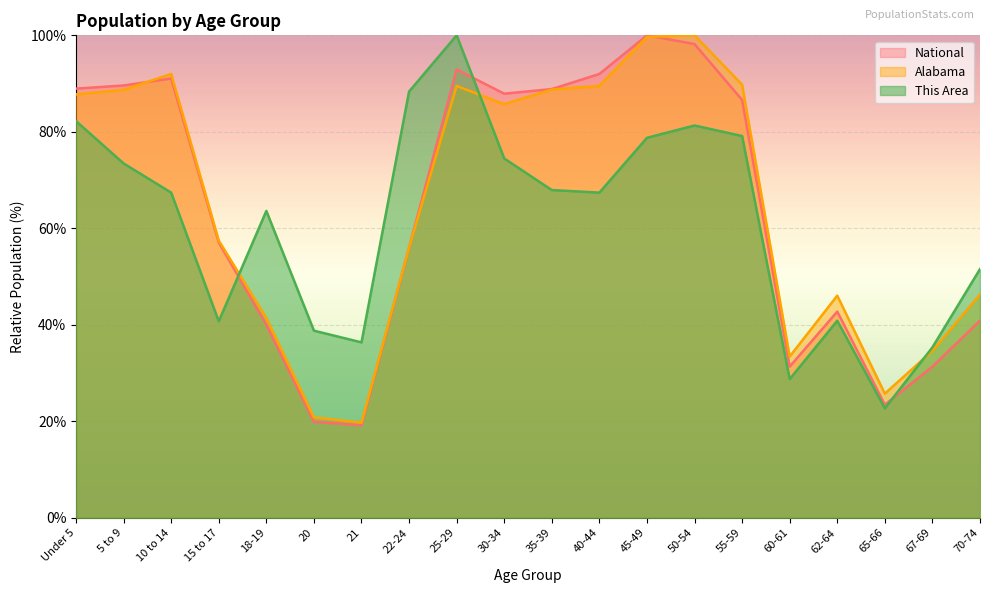

Is it true that Alabama equals 149.7 at Under 5?

False